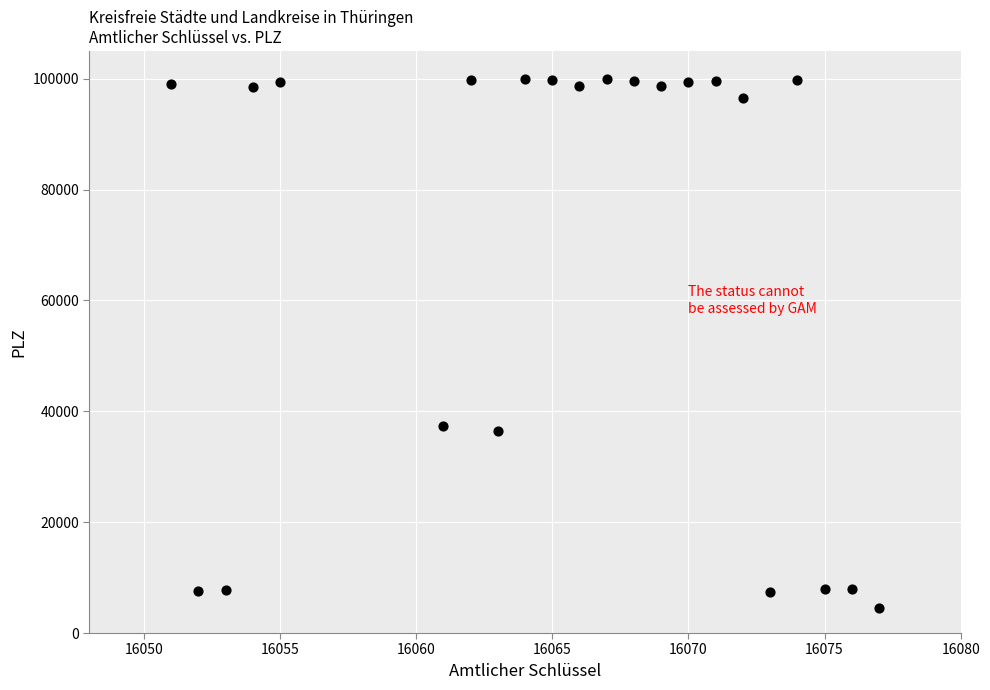

What is the range of X values (max minus min)?

26